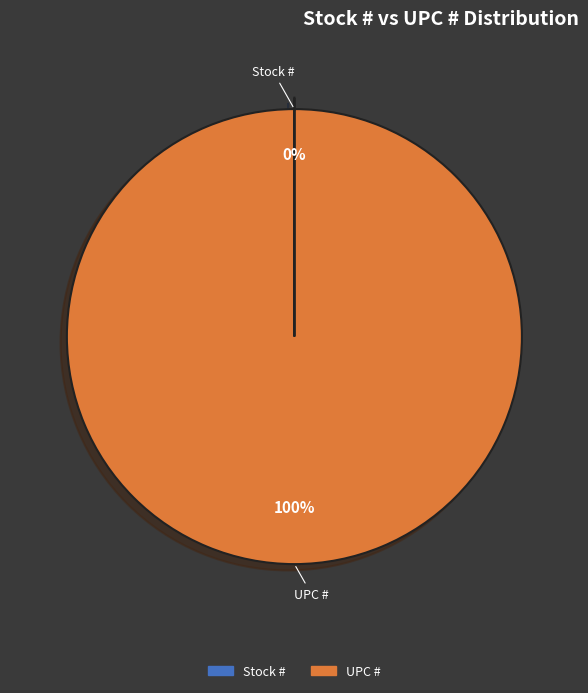

To the nearest percent, what is the difference between the largest and smallest slice percentages?

100%